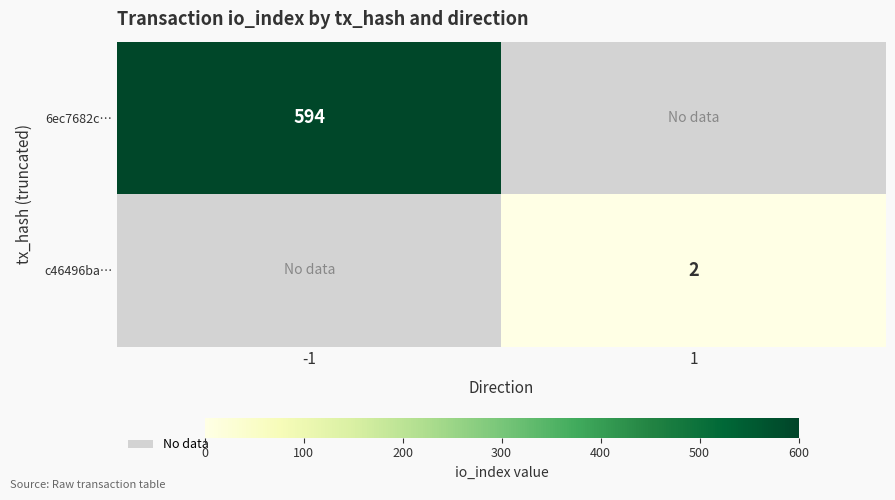

At how many categories does at least one series exceed 322?

1